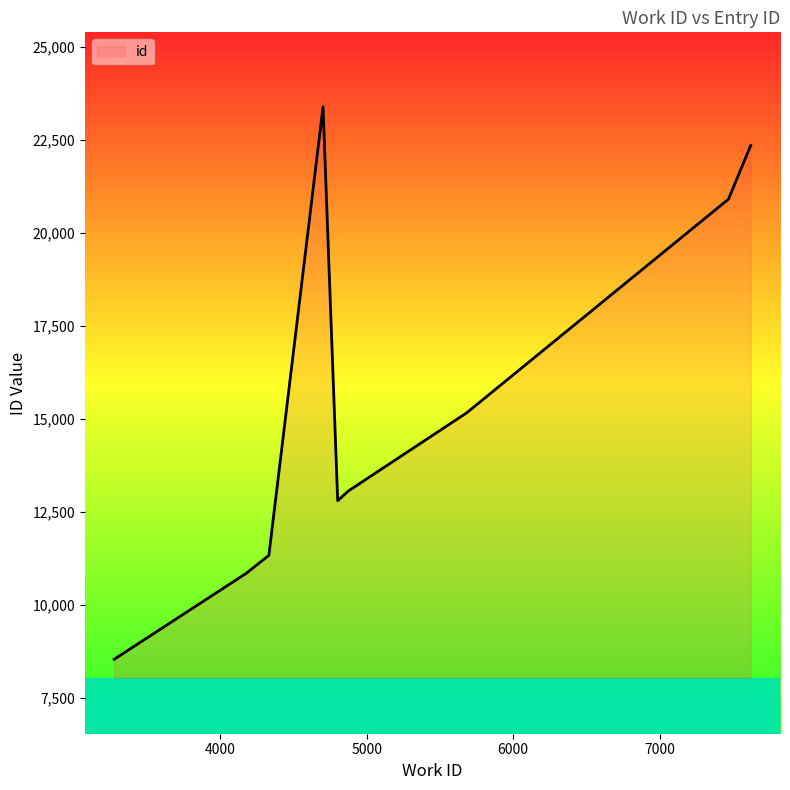

How many categories are shown in the chart?

9